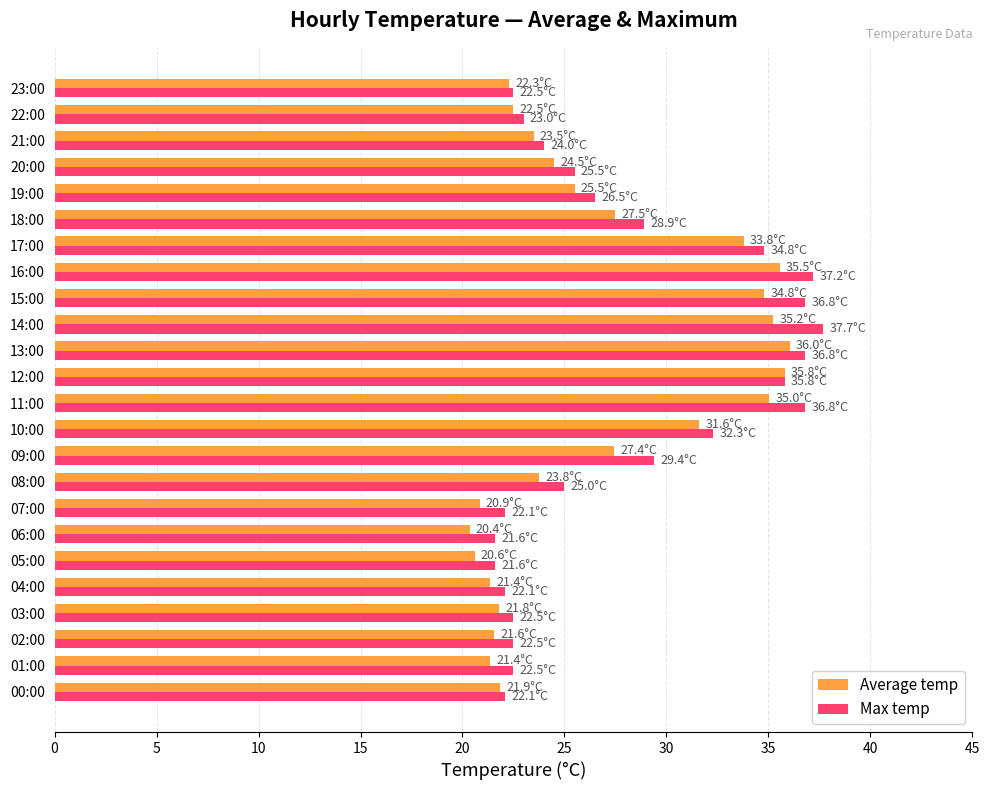

What is the difference between the second highest and second lowest values in the Average temp series?

15.2